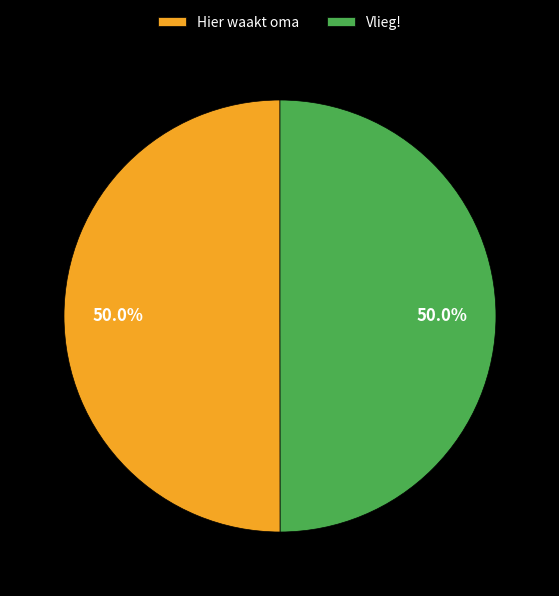

How many segments does this pie chart have?

2